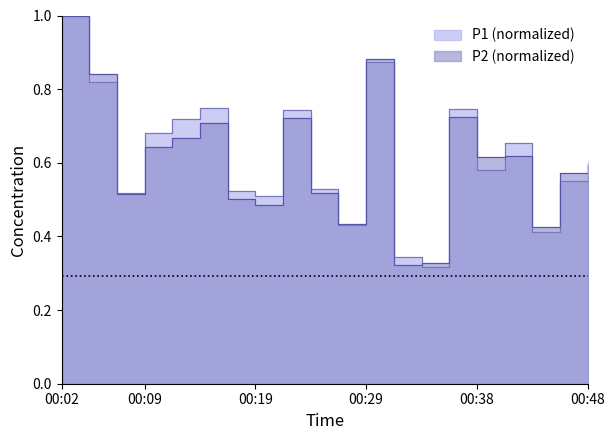

Which series changed the most between 00:14 and 00:24?

P1